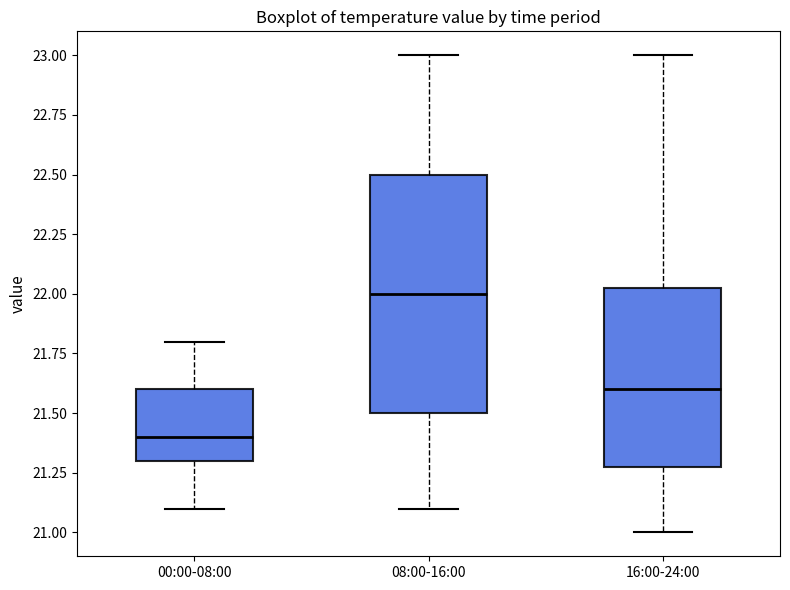

Where does the lower whisker of the box for 16:00-24:00 end on the y-axis? The values are not printed on the chart, so give them approximately, as read against the axis.

21.00